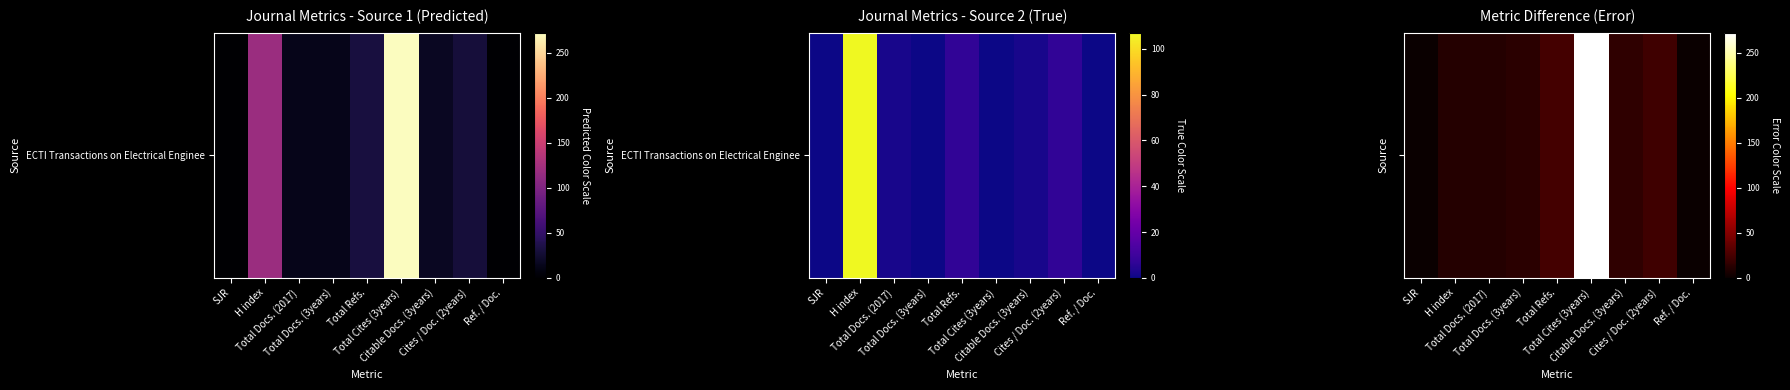

What is the change in value from H index to Total Cites (3years)?

+261